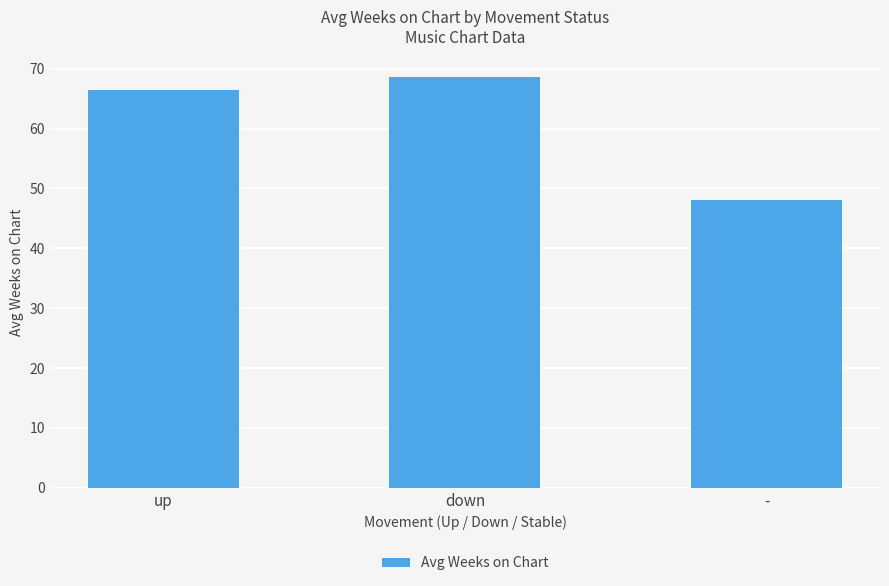

How many values are below 66?

1